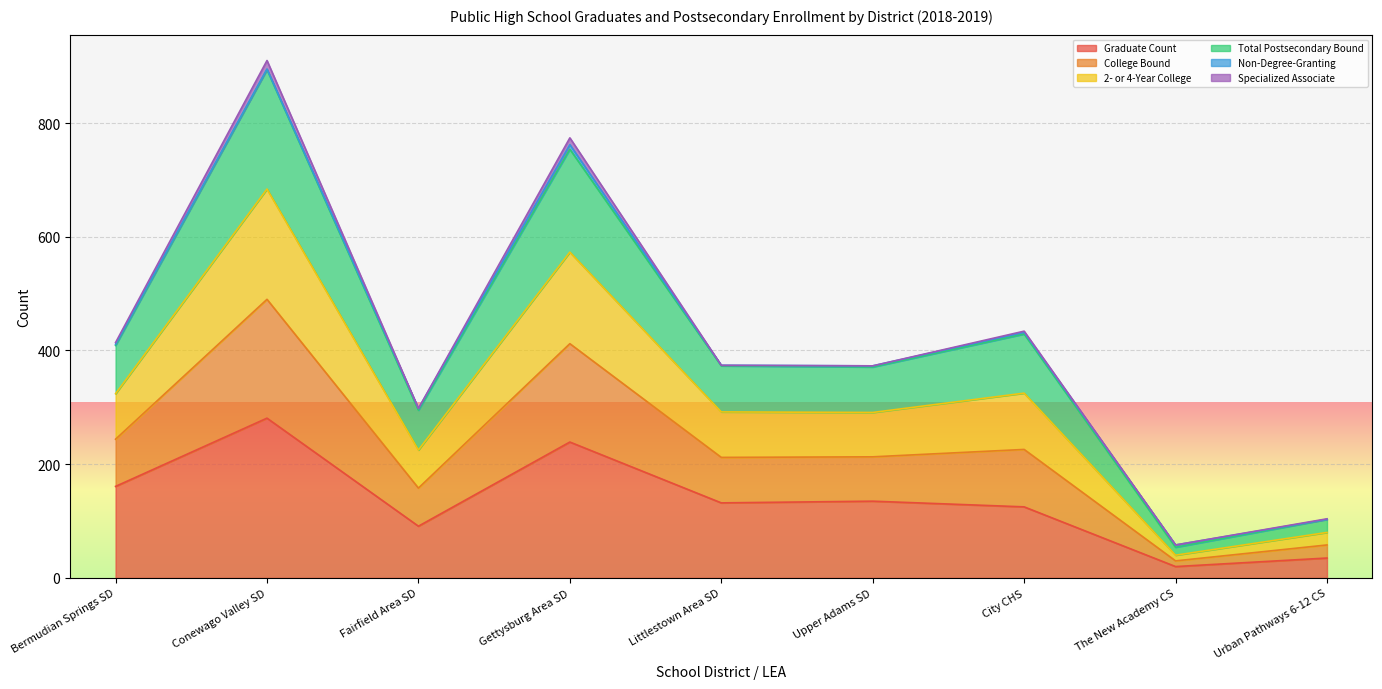

What is the lowest value of the Graduate Count series?

20